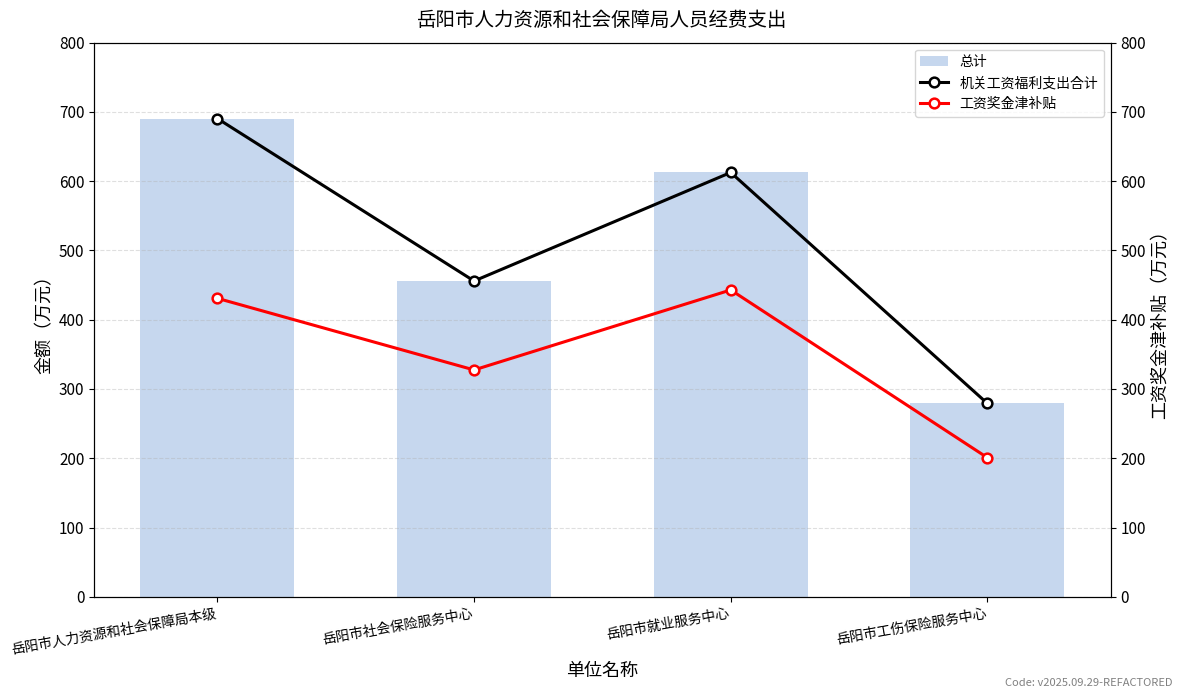

Where is 工资奖金津补贴 nearest to the value 321?

岳阳市社会保险服务中心